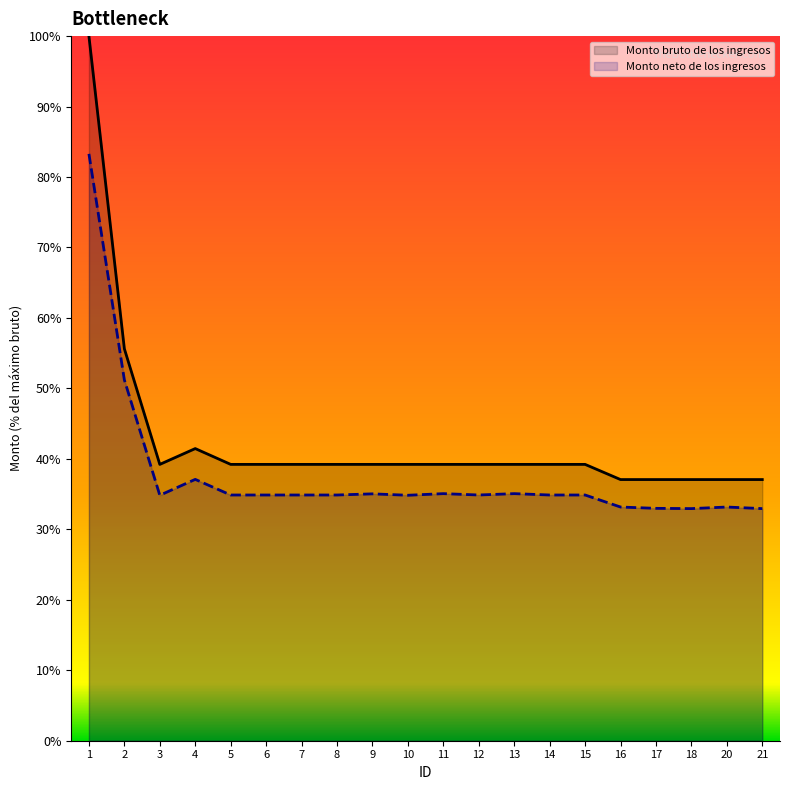

What is the difference between the highest and lowest values at 3?

4.4